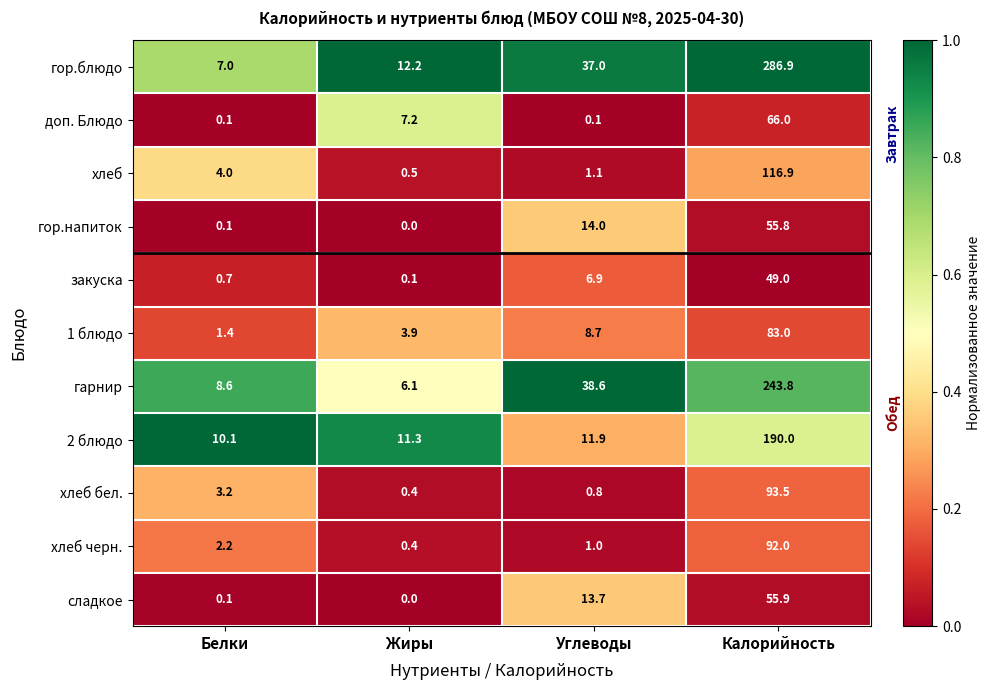

True or false: 1 блюдо has a value of 83.0 at Калорийность.

True